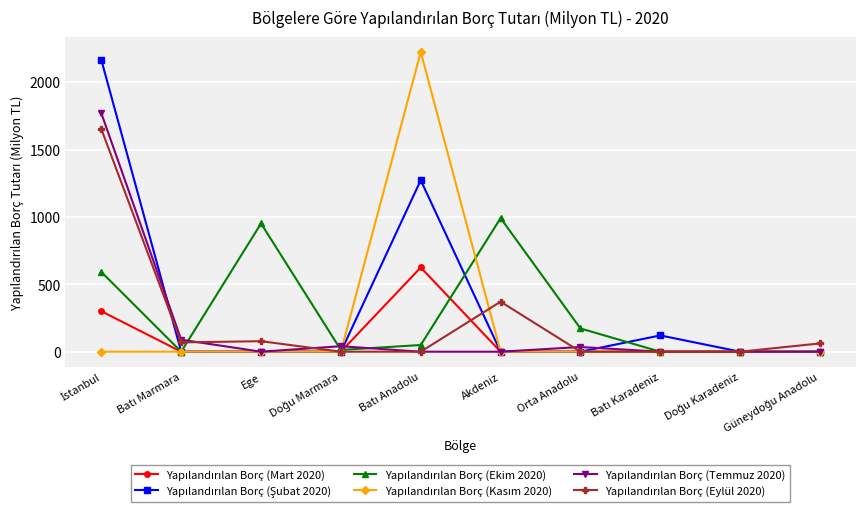

What is the spread (max minus min) of values at Ege?

951.4